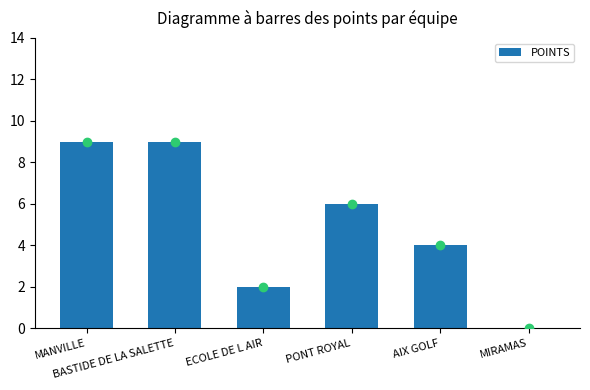

What is the maximum value shown in the chart?

9